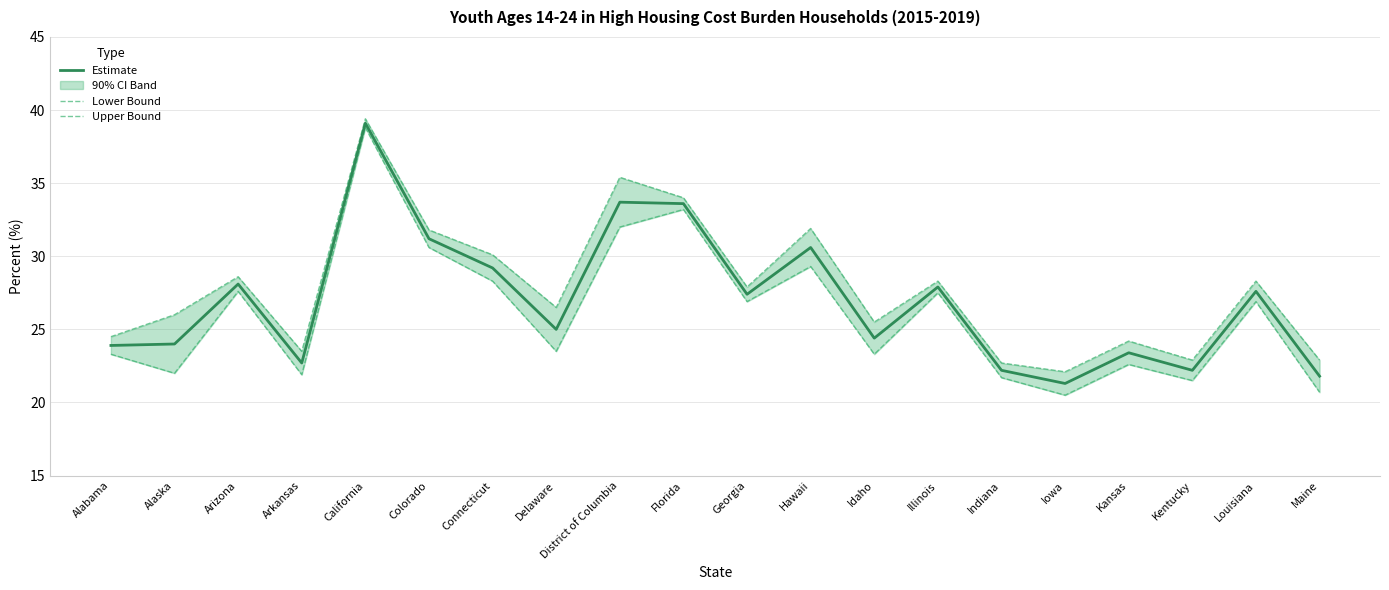

At which label is Estimate closest to 30?

Hawaii